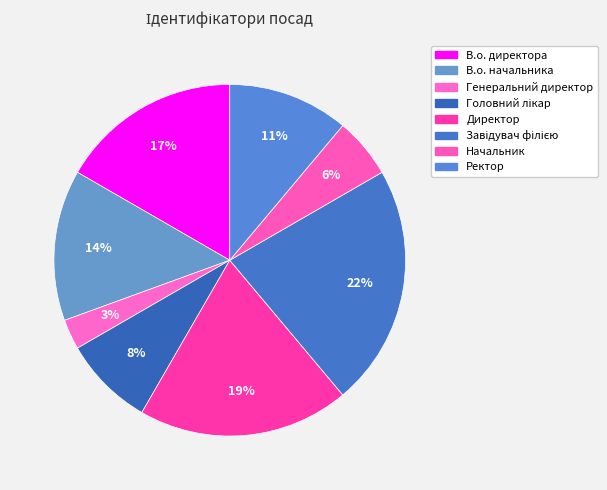

To the nearest percent, what is the combined percentage of В.о. директора and Начальник?

22%